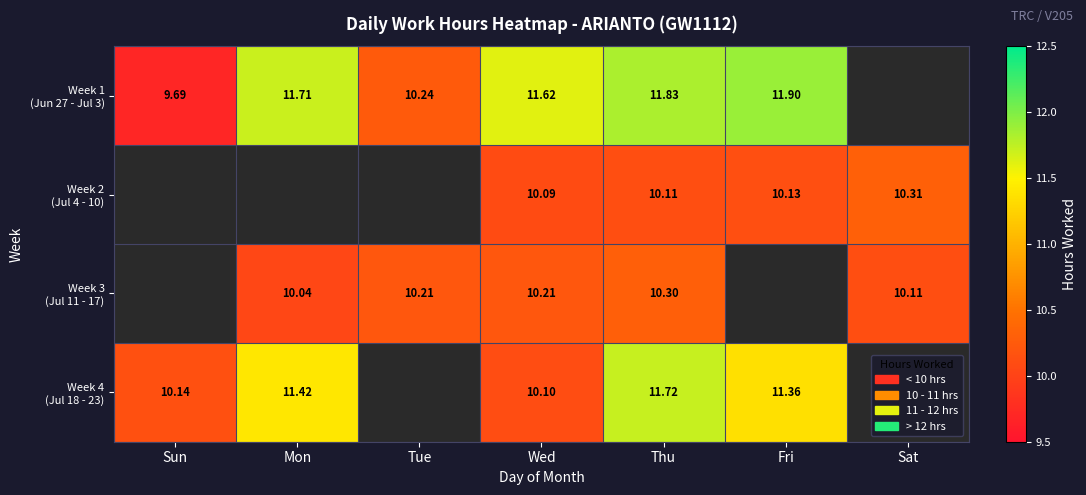

What is the difference between the highest and lowest values at Wed?

1.5